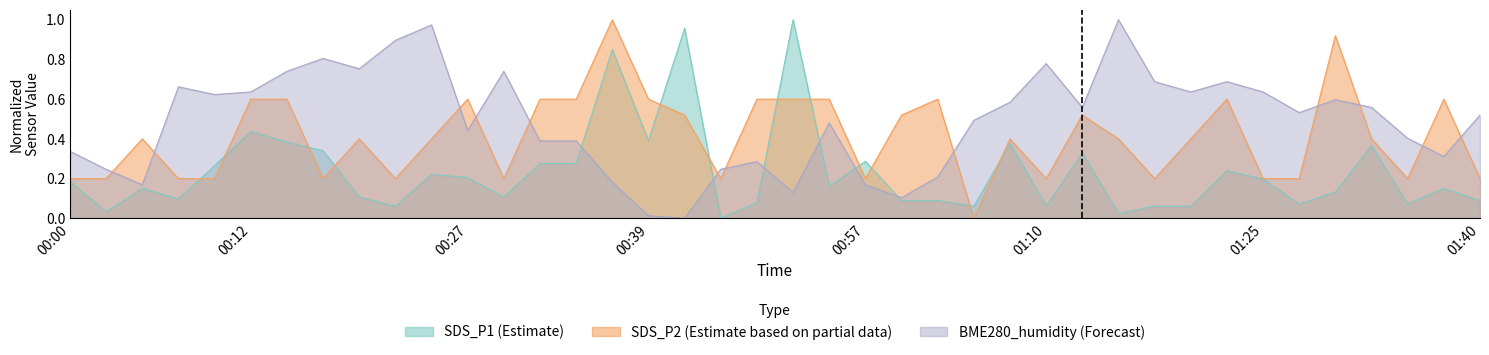

Between 00:00 and 00:34, which series saw the biggest shift?

SDS_P2